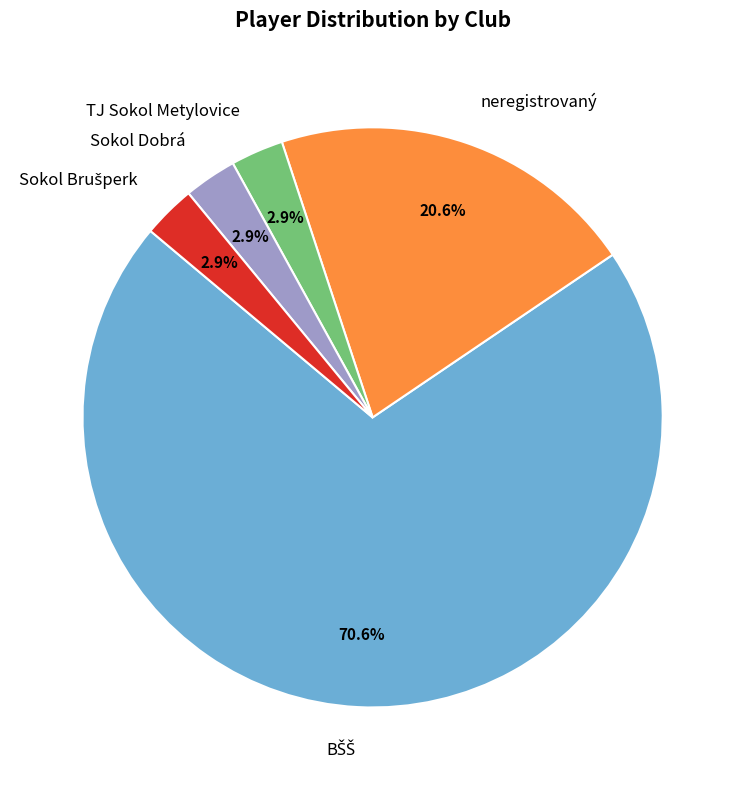

How many segments does this pie chart have?

5